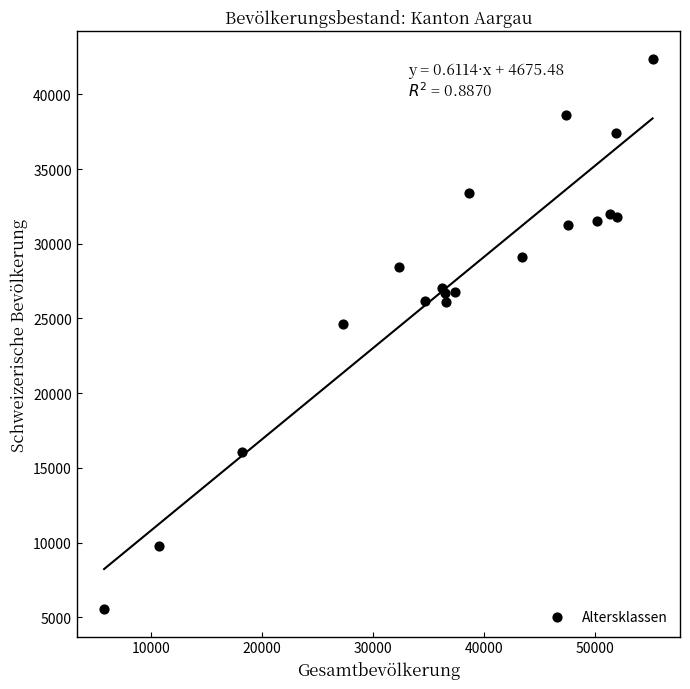

What Y value in the scatter plot is closest to 23965?

24645